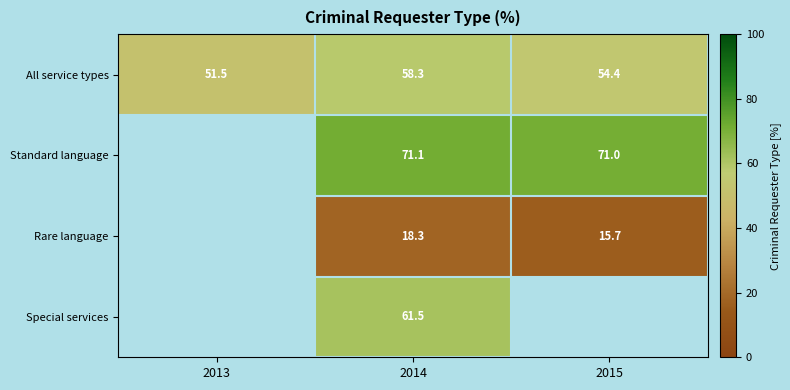

The value of Standard language at 2015 is 71.0. True or false?

True